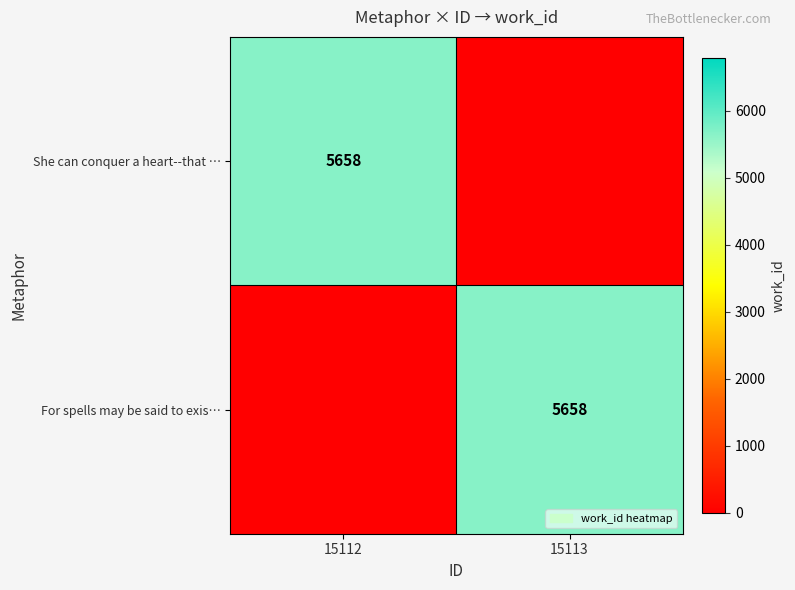

Is it true that She can conquer a heart--that … equals 5658 at 15112?

True